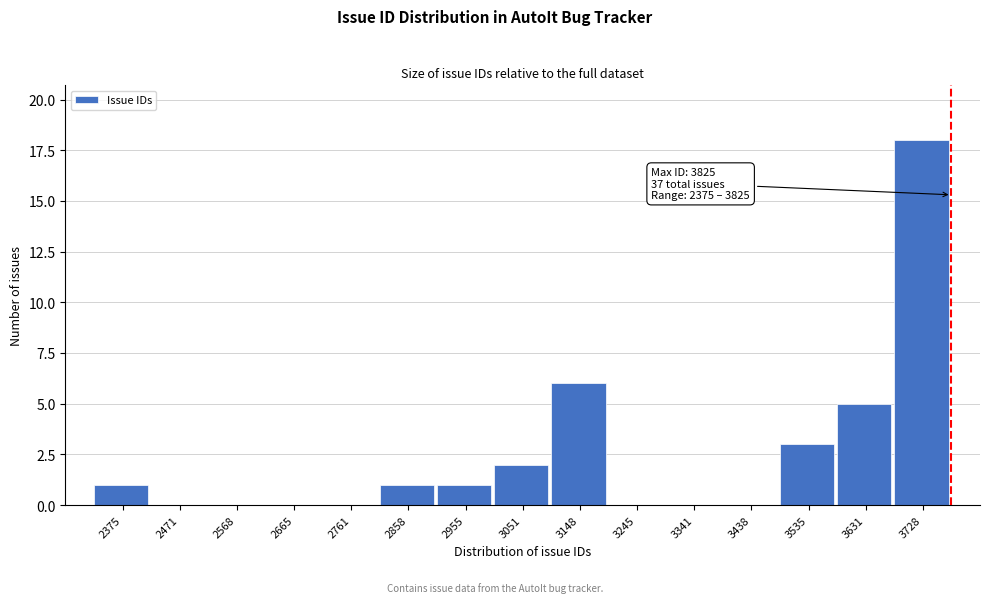

Reading left to right, transcribe all the data shown in this chart.

2375=1	2471=0	2568=0	2665=0	2761=0	2858=1	2955=1	3051=2	3148=6	3245=0	3341=0	3438=0	3535=3	3631=5	3728=18